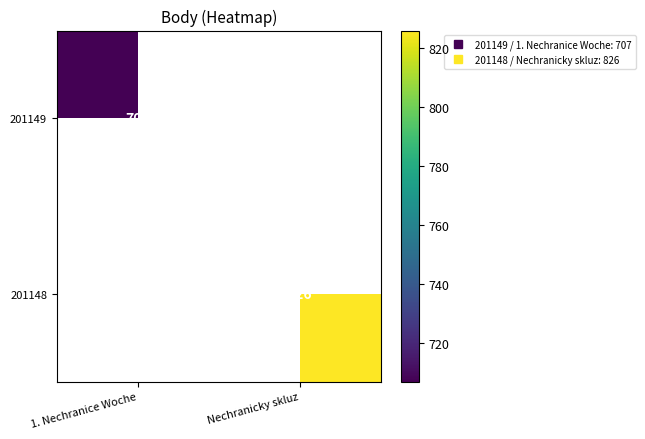

What is the greatest value displayed?

826.0